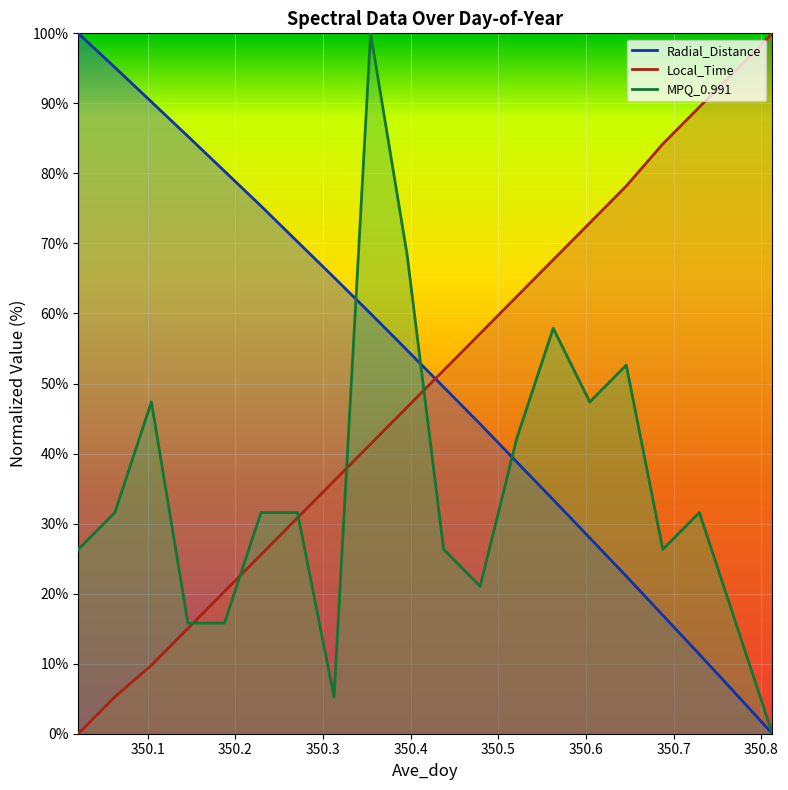

What is the maximum value for MPQ_0.991?

100.0